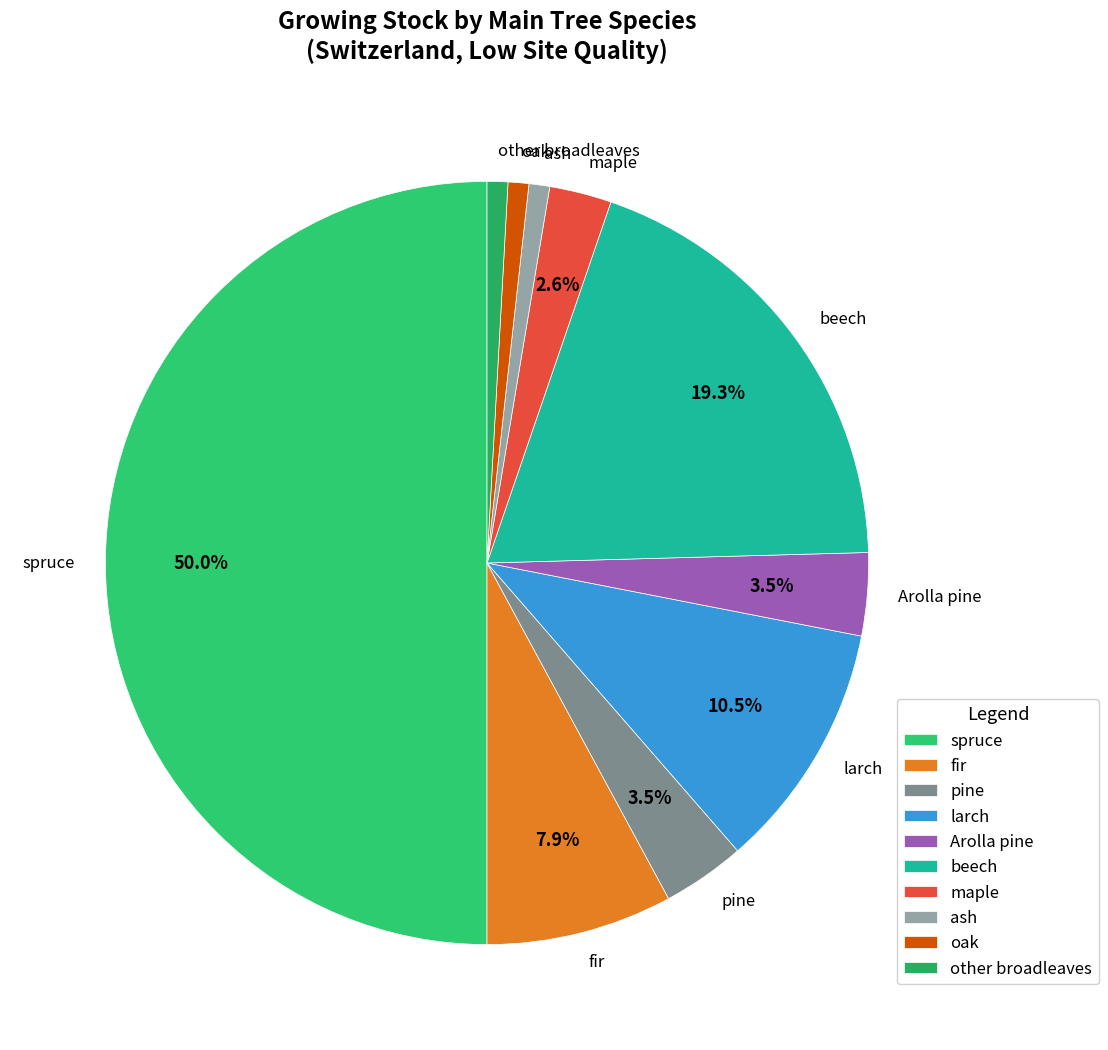

How many segments does this pie chart have?

10